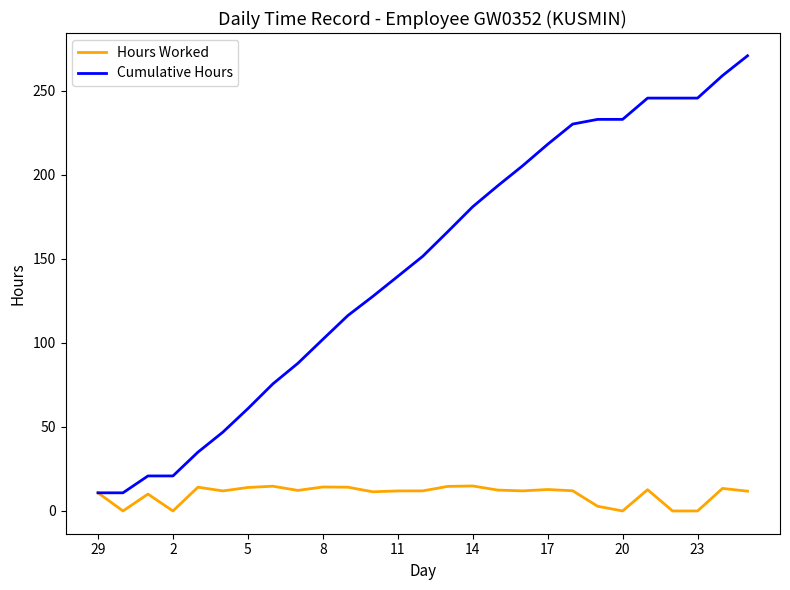

Rank the series by their maximum value, from lowest to highest.

Hours Worked, Cumulative Hours